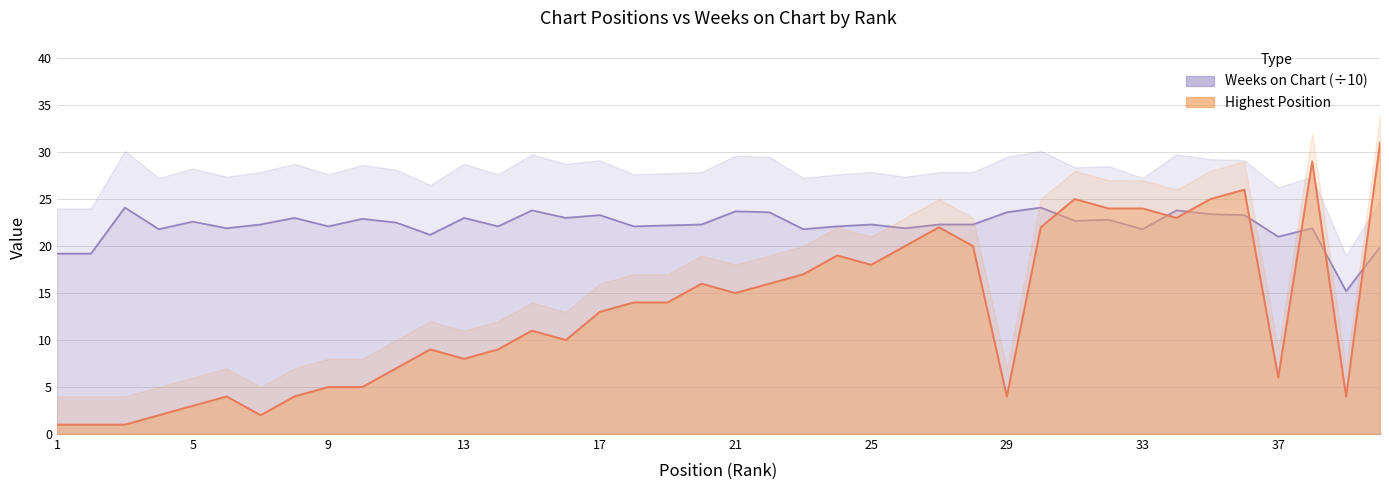

Reading left to right, list all the values displayed in this chart.

Posicion mas alta: 1.0	1.0	1.0	2.0	3.0	4.0	2.0	4.0	5.0	5.0	7.0	9.0	8.0	9.0	11.0	10.0	13.0	14.0	14.0	16.0	15.0	16.0	17.0	19.0	18.0	20.0	22.0	20.0	4.0	22.0	25.0	24.0	24.0	23.0	25.0	26.0	6.0	29.0	4.0	31.0
Weeks on Chart: 19.2	19.2	24.1	21.8	22.6	21.9	22.3	23.0	22.1	22.9	22.5	21.2	23.0	22.1	23.8	23.0	23.3	22.1	22.2	22.3	23.7	23.6	21.8	22.1	22.3	21.9	22.3	22.3	23.6	24.1	22.7	22.8	21.8	23.8	23.4	23.3	21.0	21.9	15.2	19.9